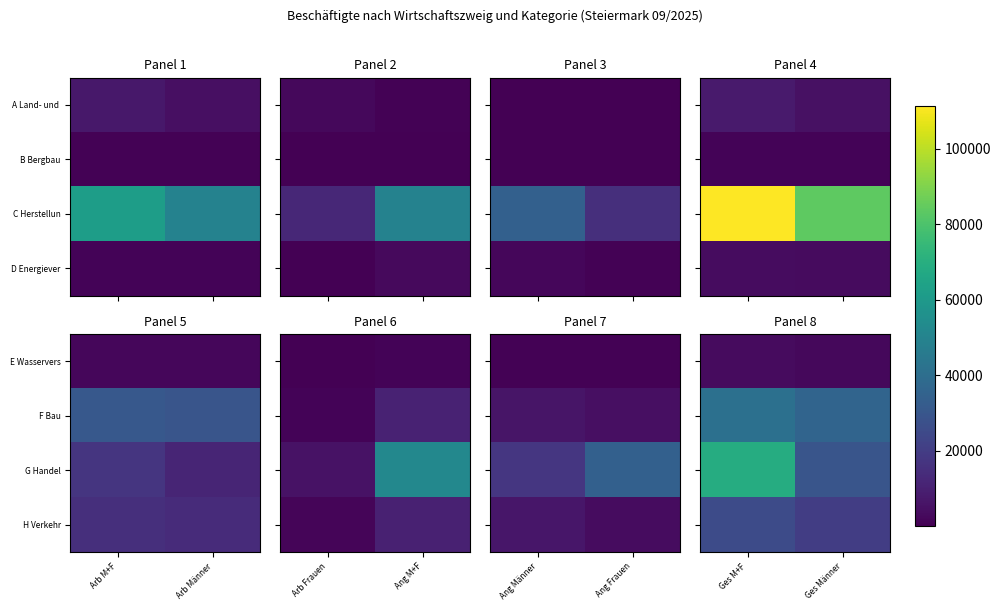

Is the value of F Bau at Ges M+F greater than the value of G Handel at Ges M+F?

No